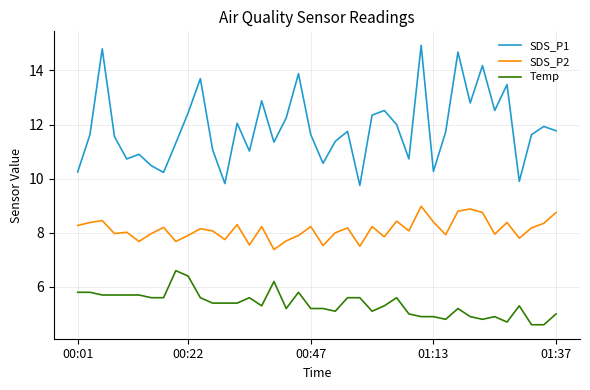

True or false: SDS_P1 and Temp intersect in this chart.

False